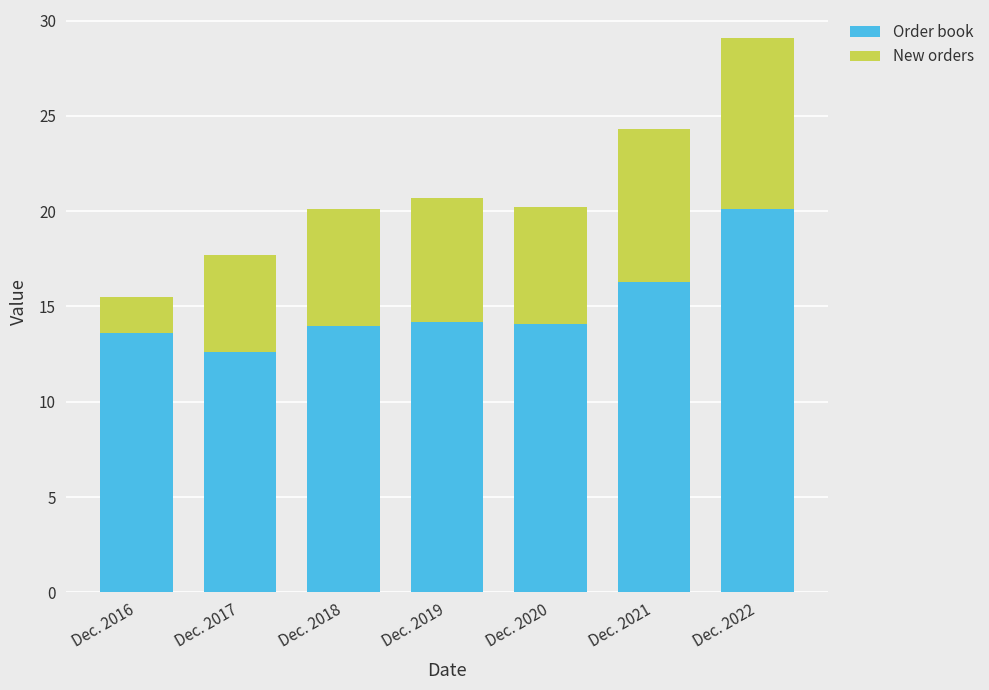

What is the difference between the maximum and second lowest values in the Order book series?

6.5